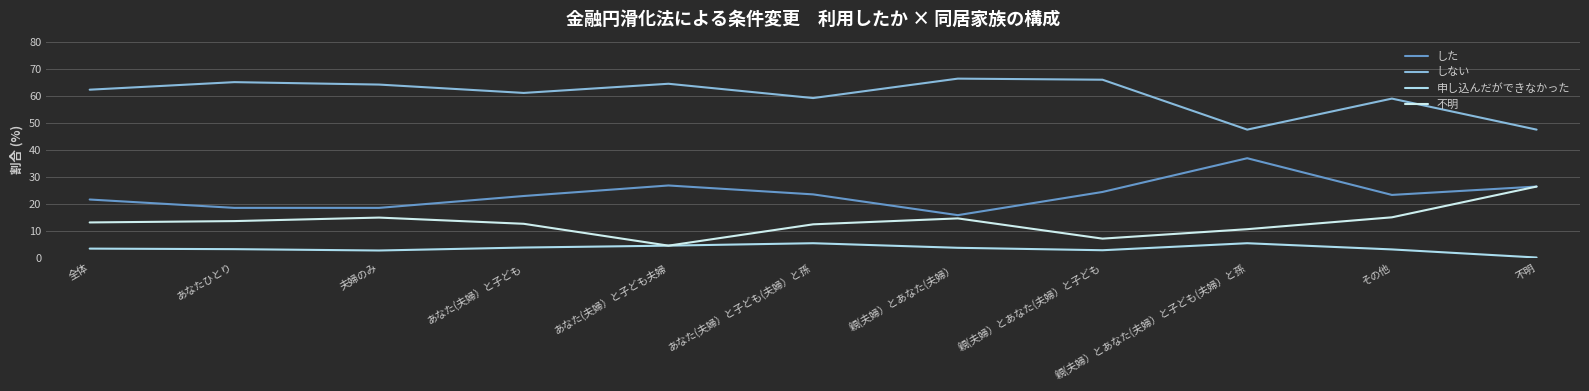

What is the difference between the second highest and minimum values in the した series?

11.0